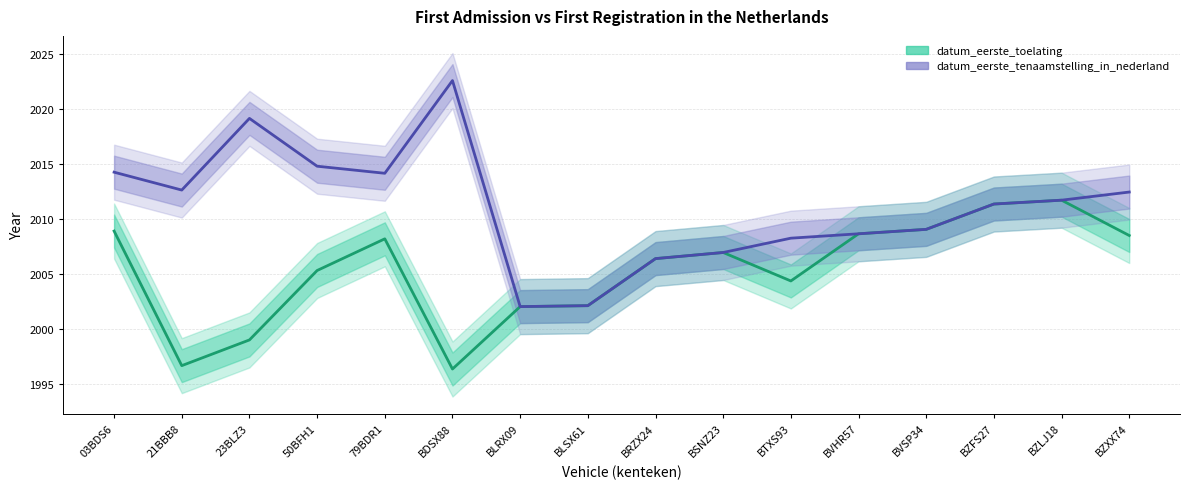

What position from the left is BZXX74?

16